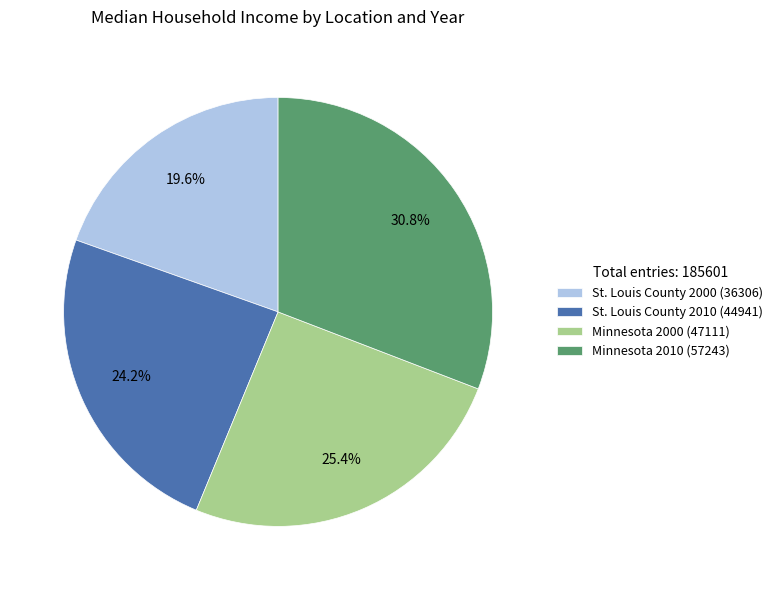

To the nearest percent, what portion does Minnesota 2010 represent?

31%